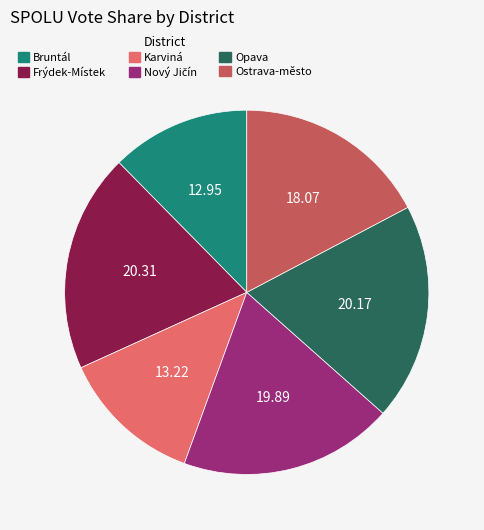

Does Frýdek-Místek represent more than half of the total?

No